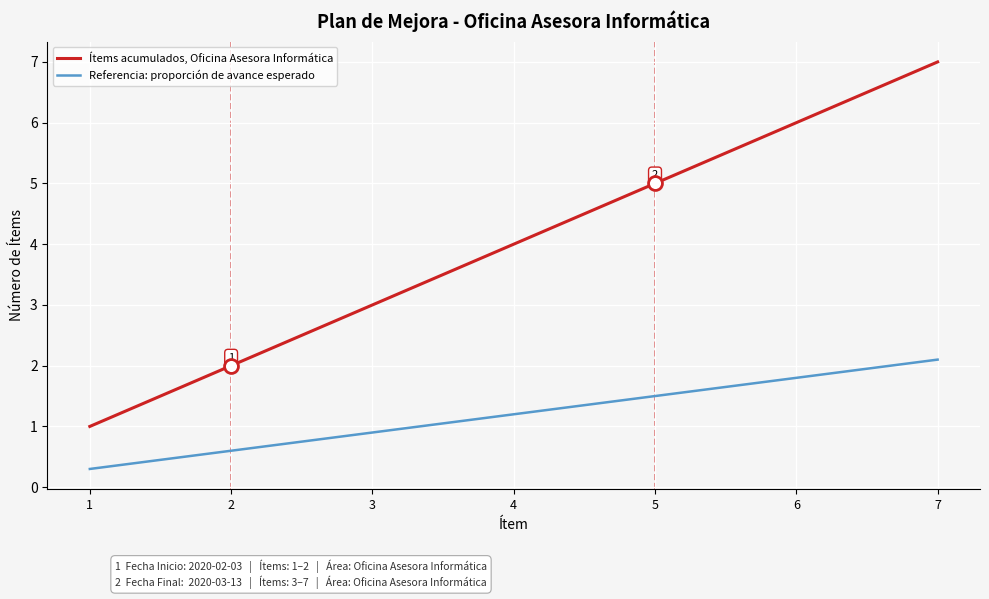

What is the difference between the Referencia: proporción de avance esperado values at 1 and 4?

0.9